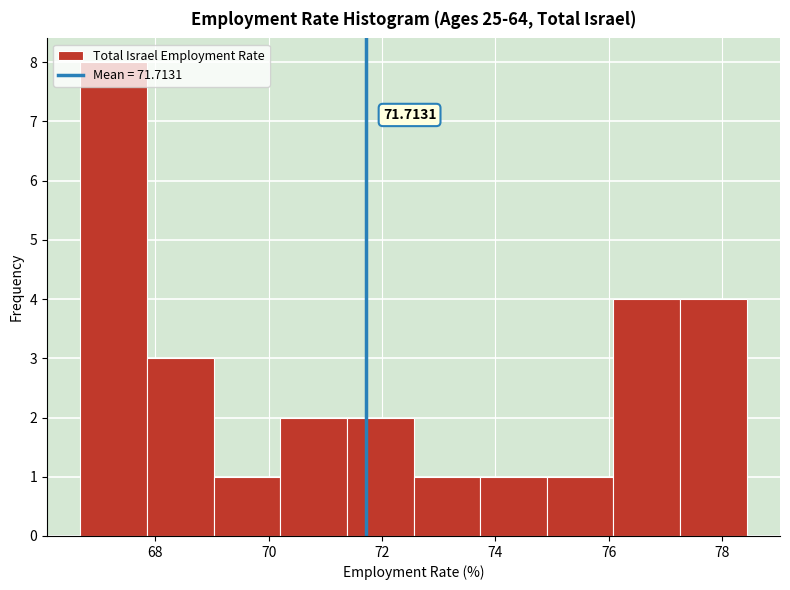

Over which range of the x-axis is the bar tallest?

66.6 to 67.8